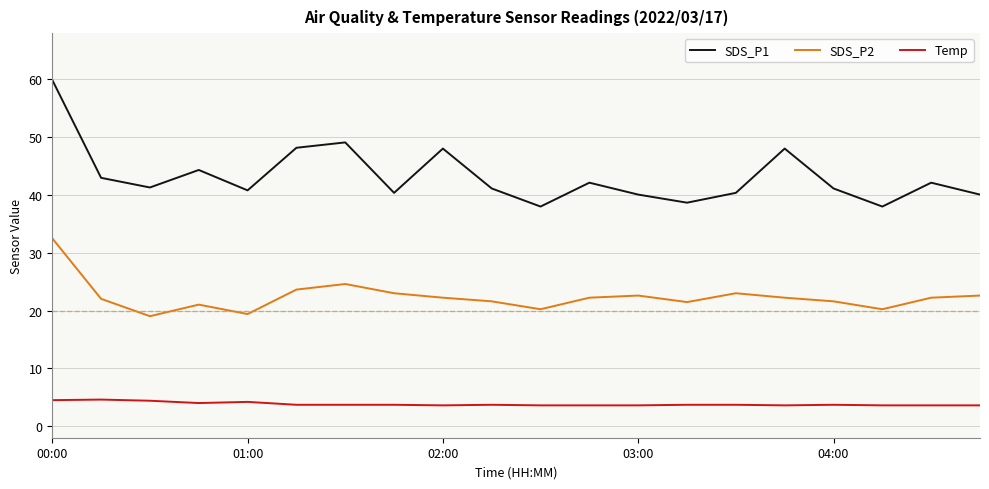

List the series in order of their peak value, highest first.

SDS_P1, SDS_P2, Temp